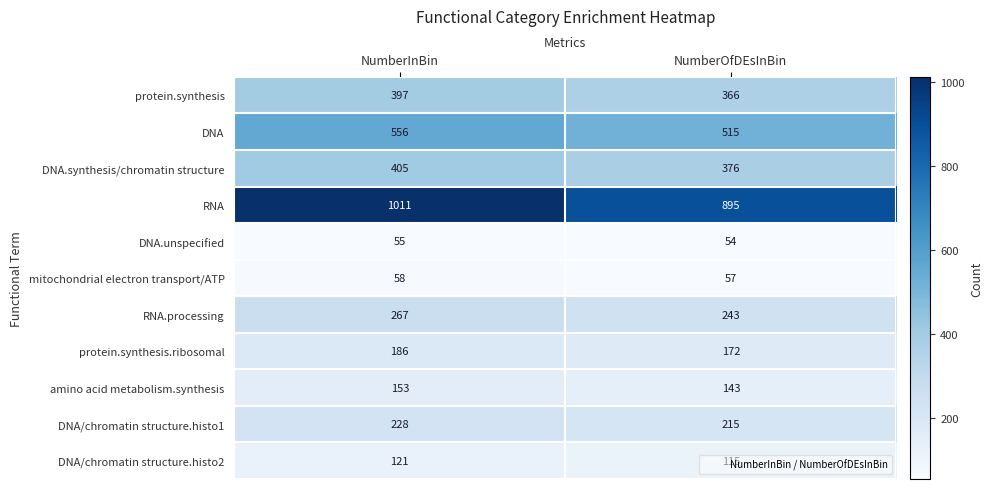

What is the average value of the DNA/chromatin structure.histo2 series?

118